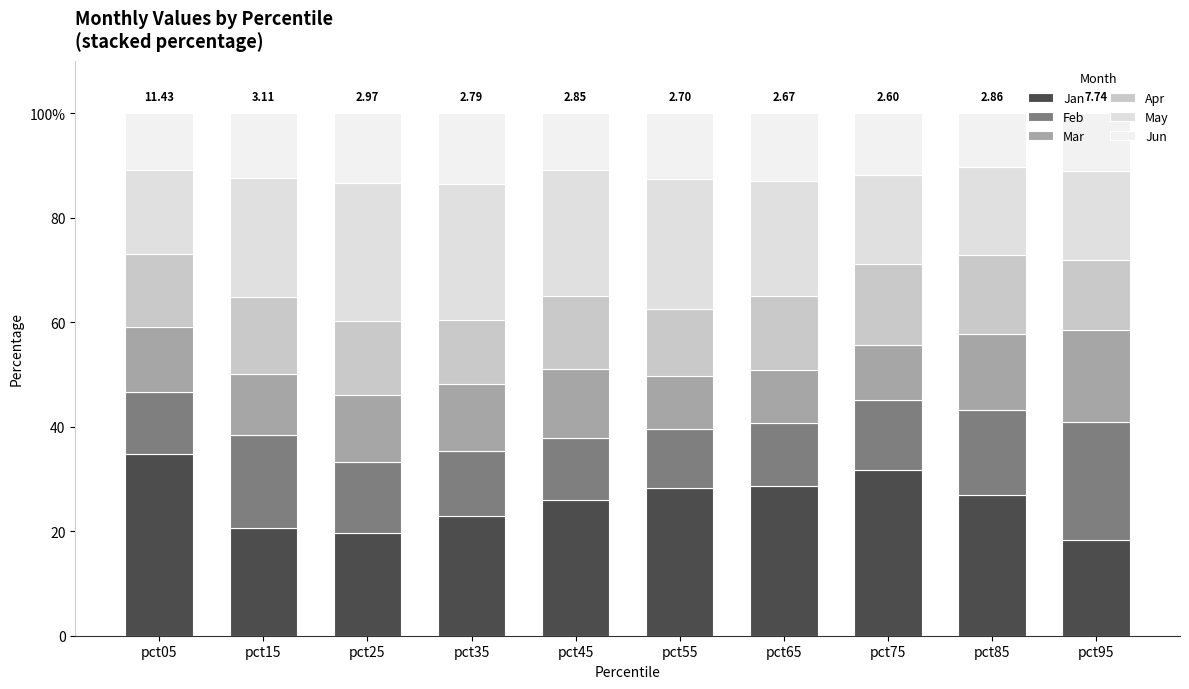

Which series has the widest spread of values?

Jan